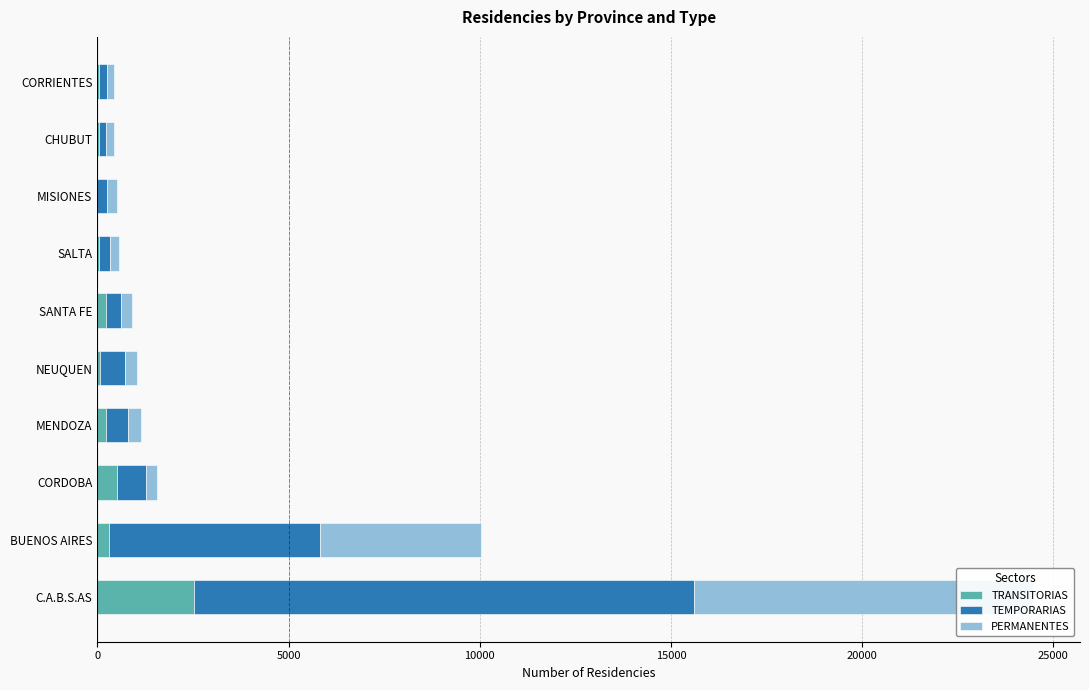

Which series has the largest total across all categories?

TEMPORARIAS